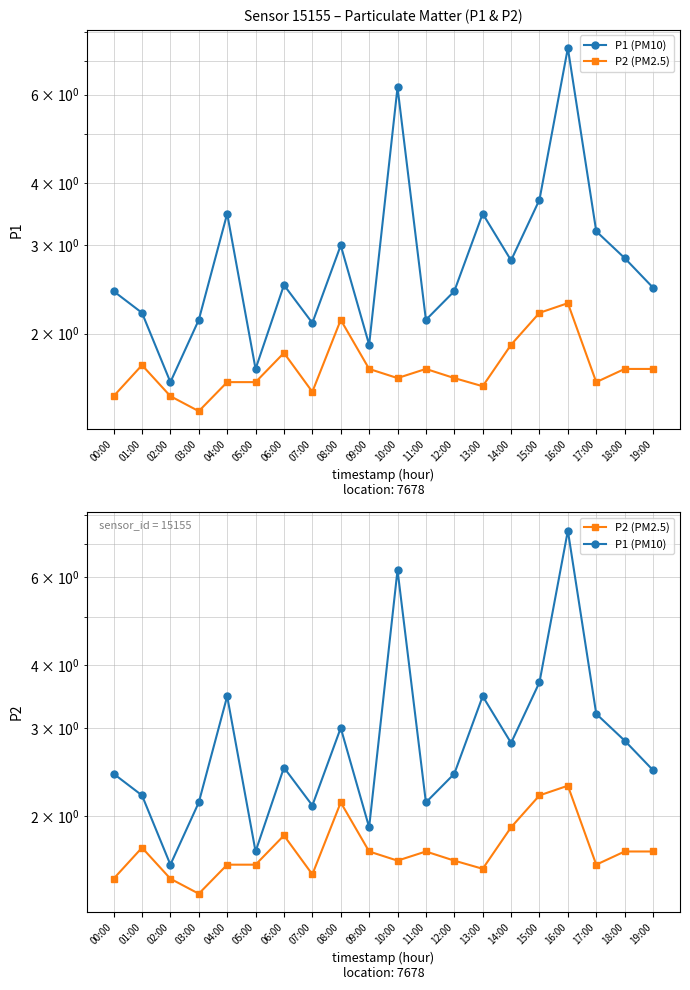

At which category does P1 (PM10) reach its first local valley?

02:00